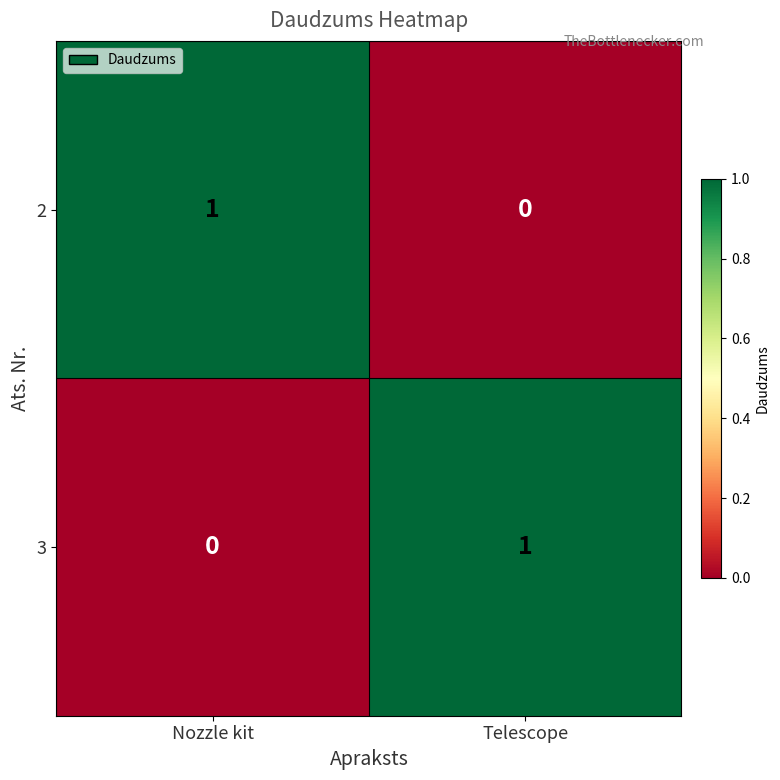

Is the value of 3 at Telescope greater than the value of 2 at Telescope?

Yes